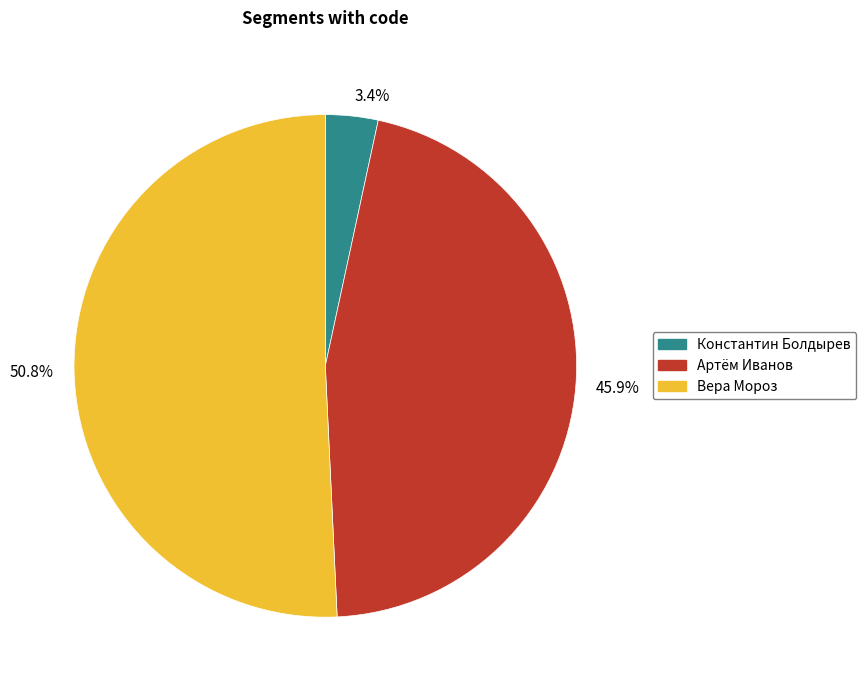

Is it true that Вера Мороз is 63% of the pie?

False